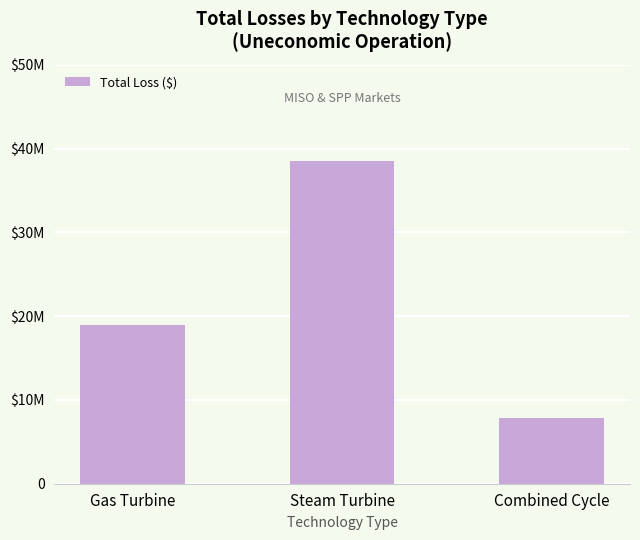

Does the chart contain any negative values?

No